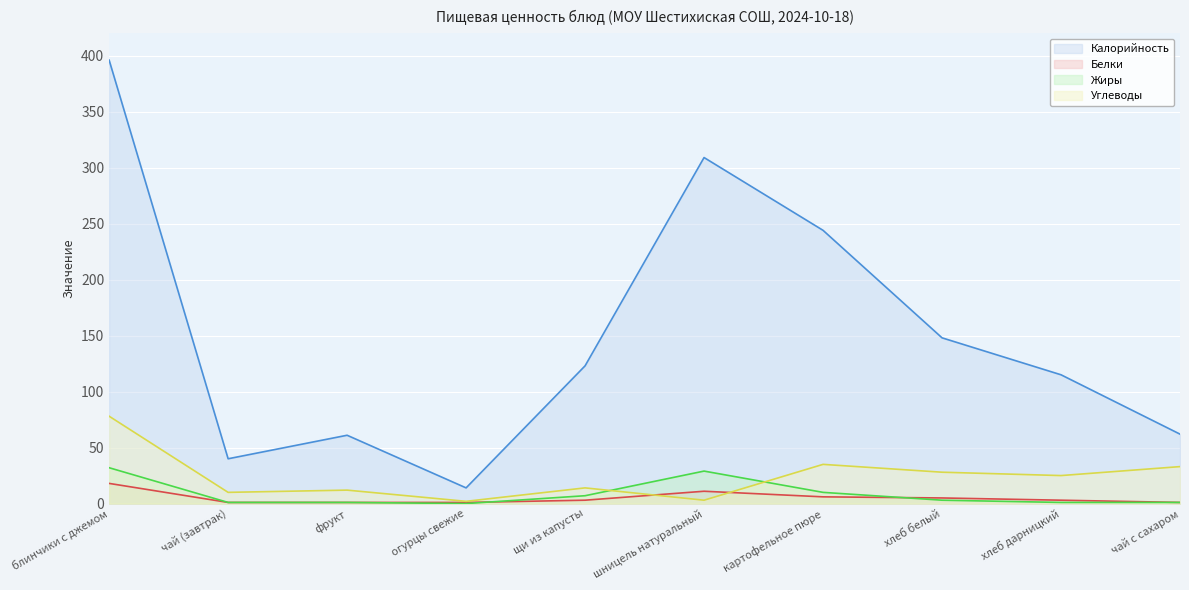

What is the sum of all Калорийность values?

1512